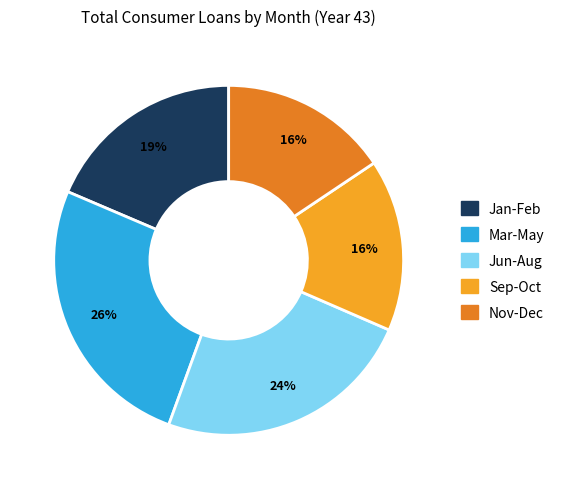

To the nearest percent, what is the difference between the largest and smallest slice percentages?

10%